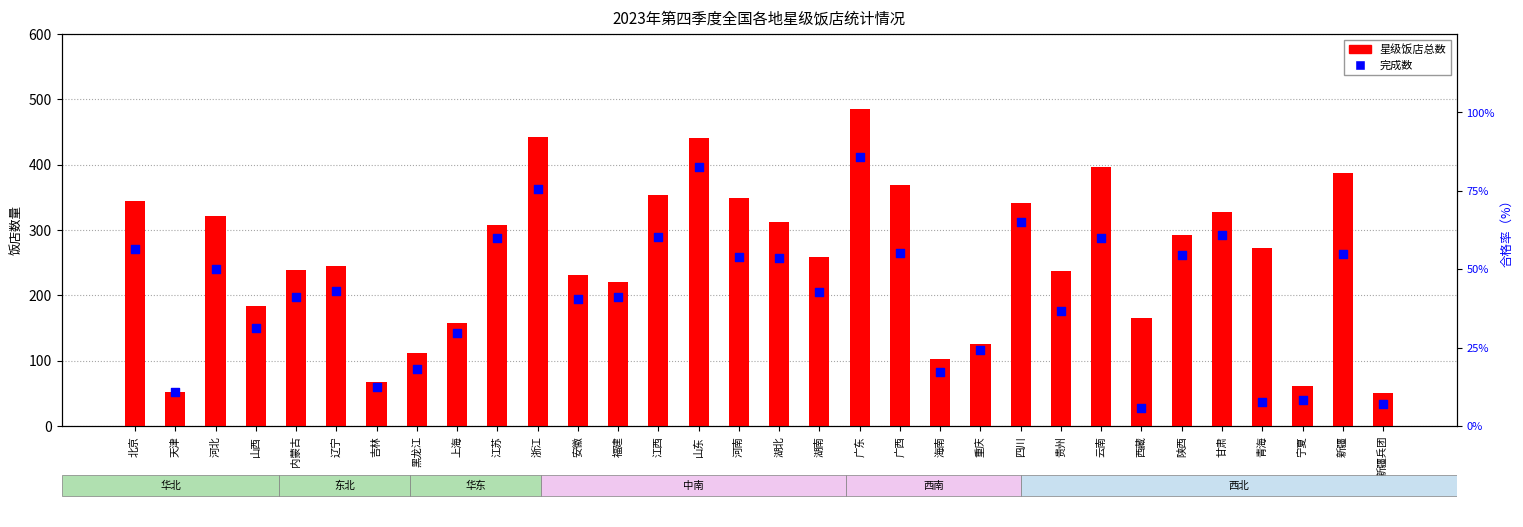

At which category is the sum across all series the highest?

广东